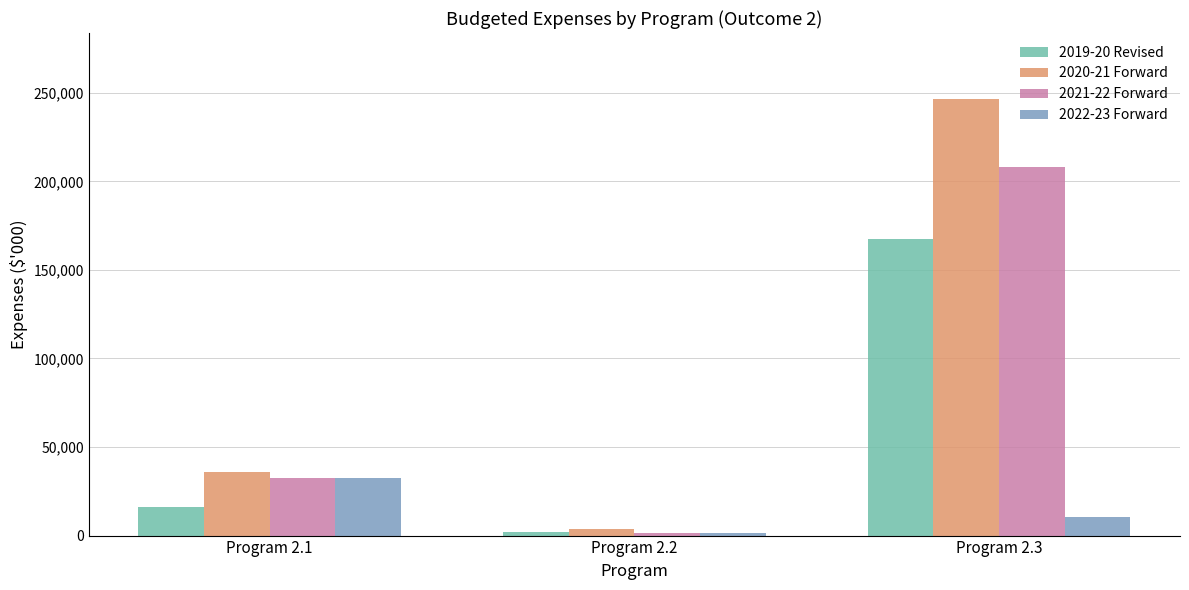

Where does the 2020-21 Forward series first go above 35673?

Program 2.1